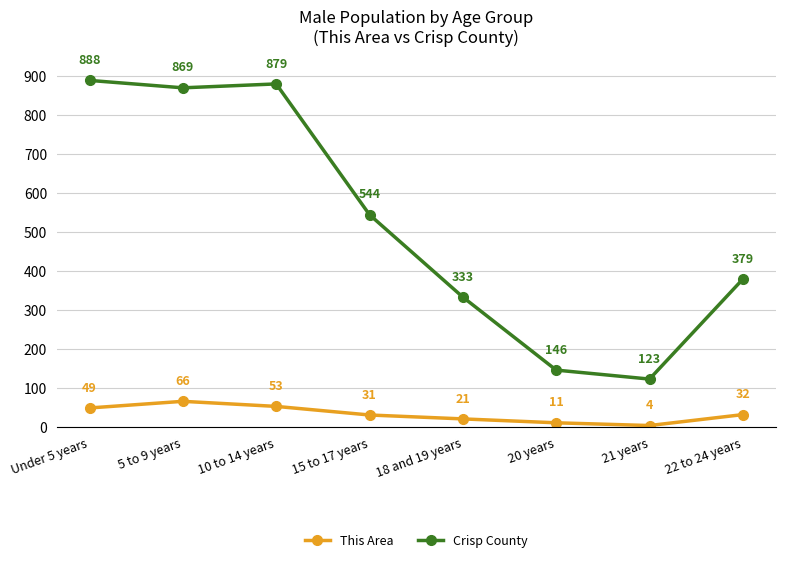

What are all the series names shown in the legend?

This Area, Crisp County